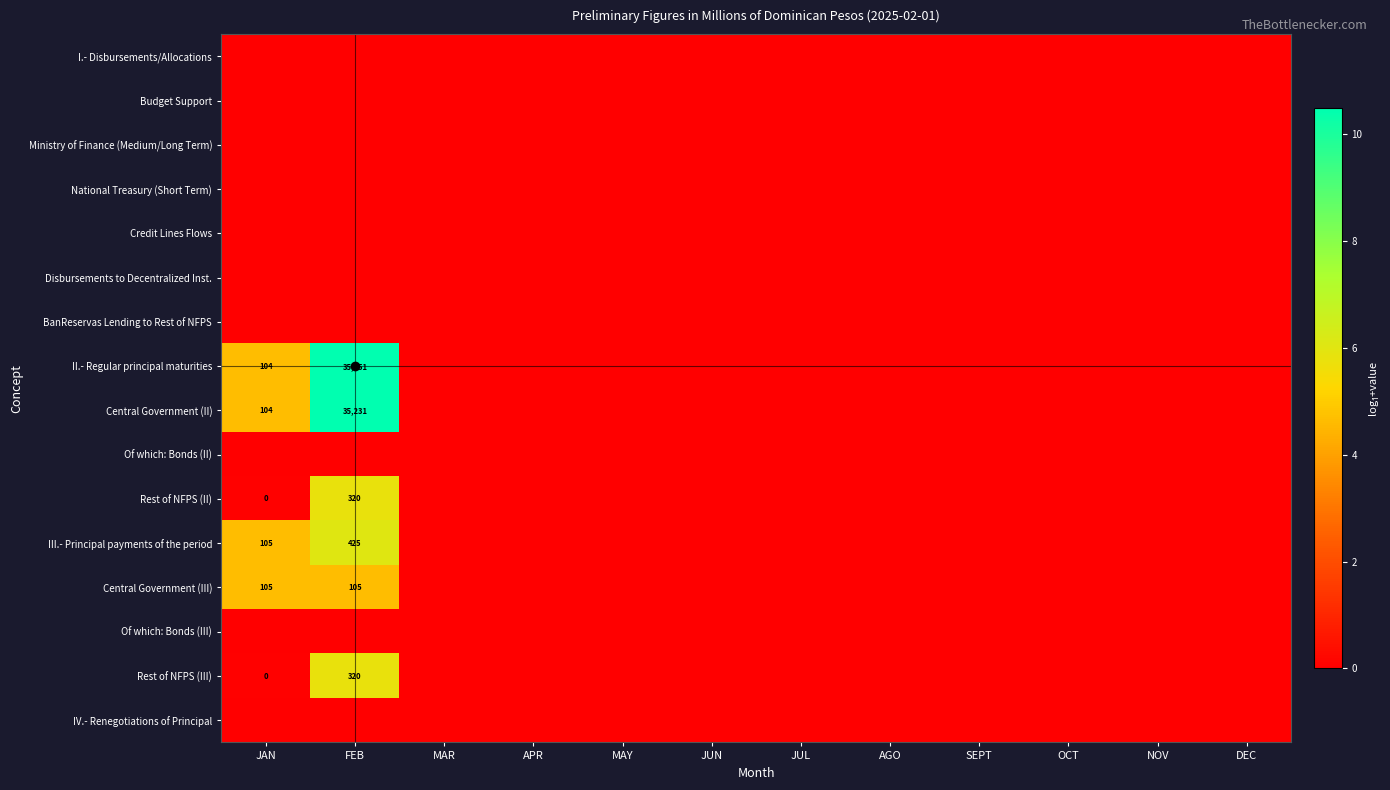

Is it true that Central Government (II) equals 35231 at FEB?

True